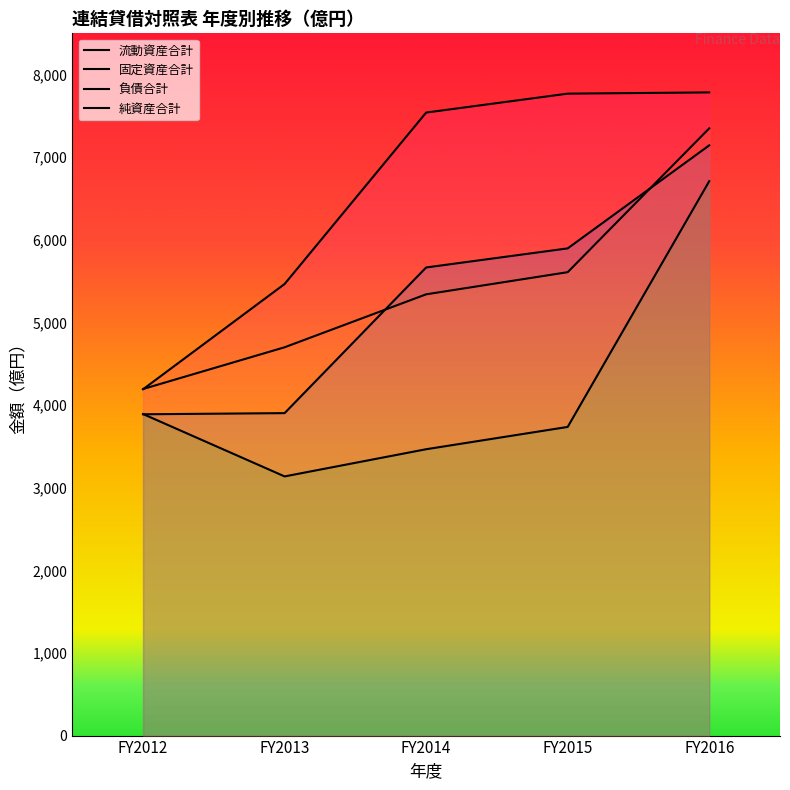

True or false: 流動資産合計 has more than 0 points higher than both neighbors.

False